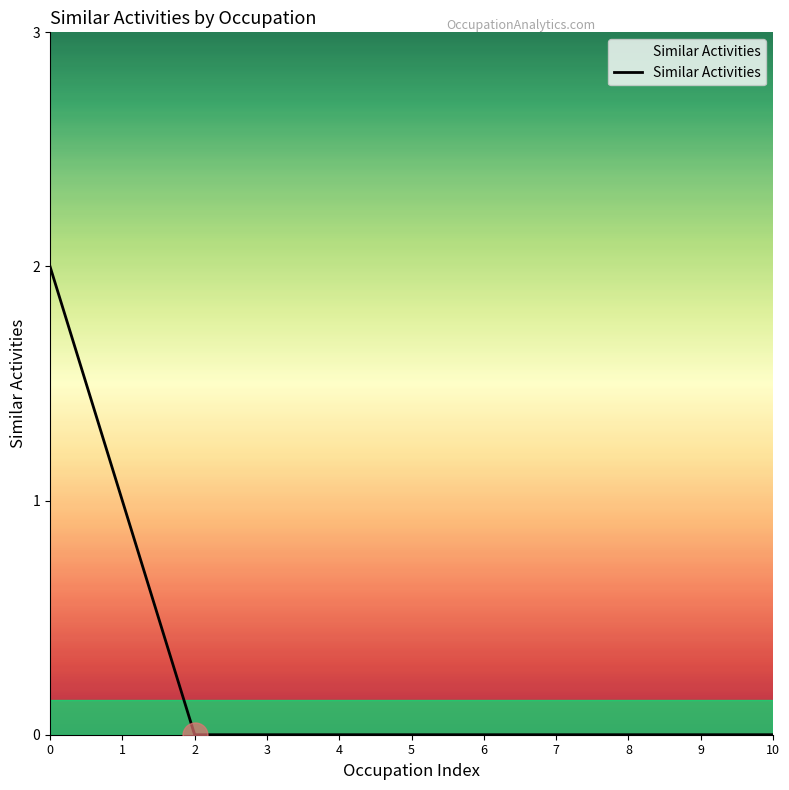

Is it true that the value at 9 is 1?

False